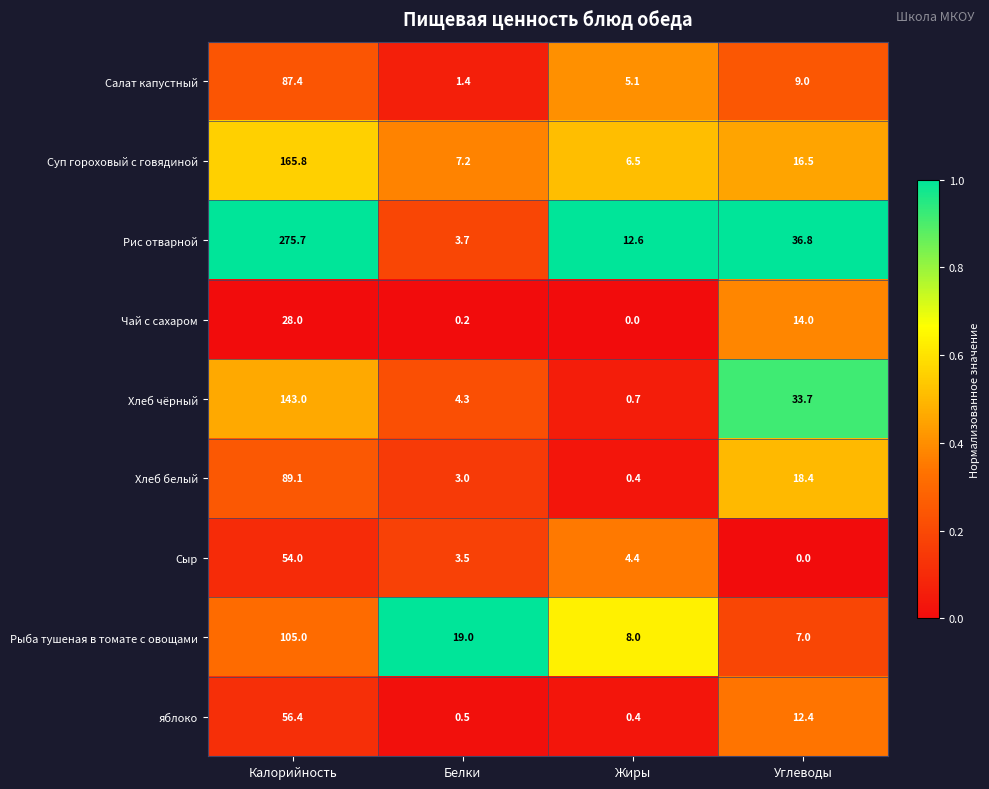

True or false: Чай с сахаром has a value of 0.0 at Жиры.

True